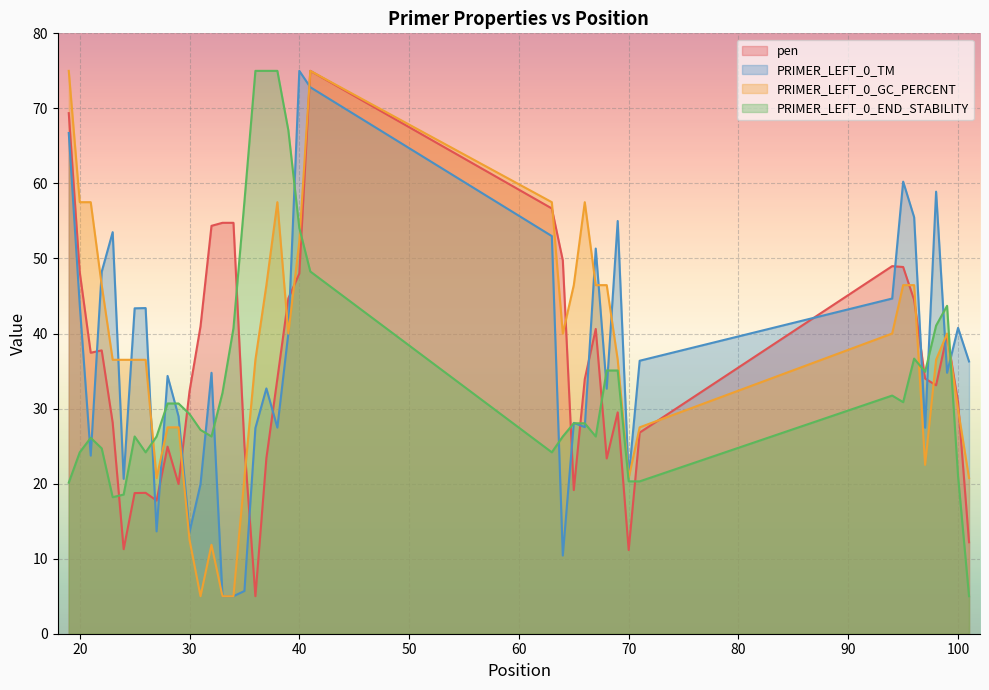

How many times do pen and PRIMER_LEFT_0_END_STABILITY cross each other?

10